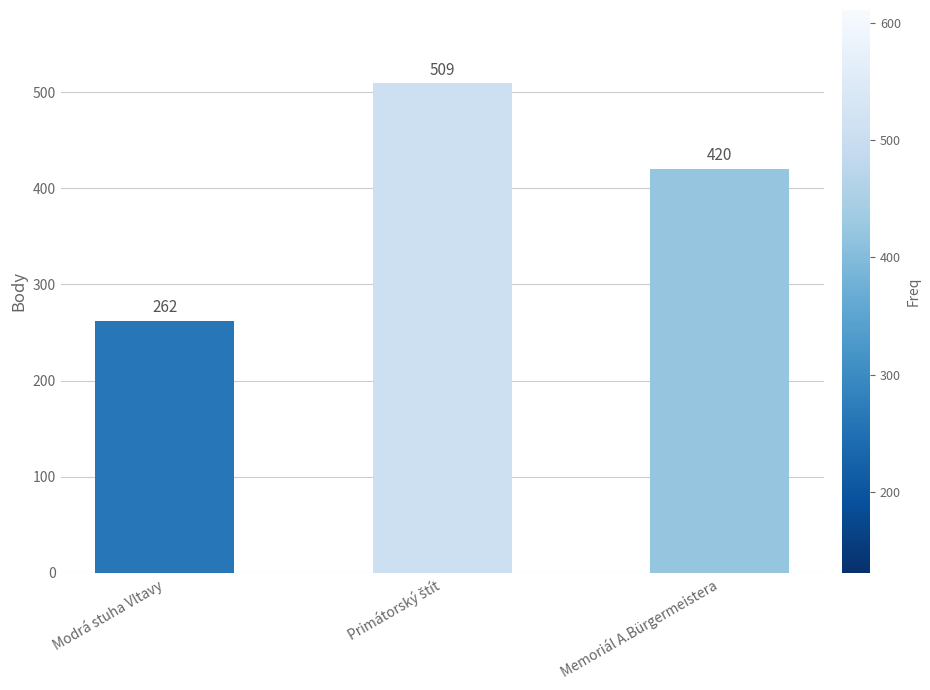

What is the label of the 1st bar from the right?

Memoriál A.Bürgermeistera